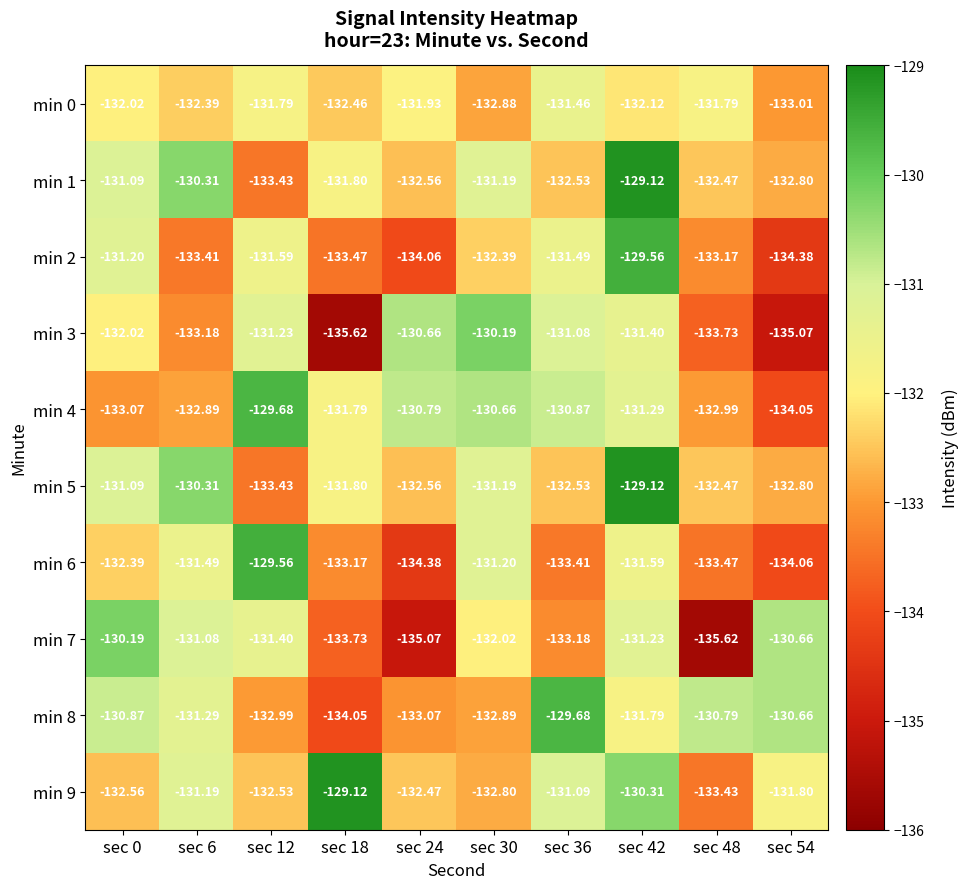

Between sec 30 and sec 18, which is larger?

sec 18